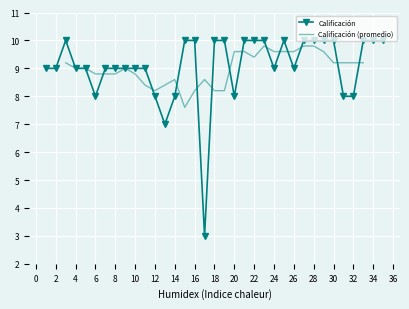

Reading left to right, extract all data points from this chart.

1=9	2=9	3=10	4=9	5=9	6=8	7=9	8=9	9=9	10=9	11=9	12=8	13=7	14=8	15=10	16=10	17=3	18=10	19=10	20=8	21=10	22=10	23=10	24=9	25=10	26=9	27=10	28=10	29=10	30=10	31=8	32=8	33=10	34=10	35=10